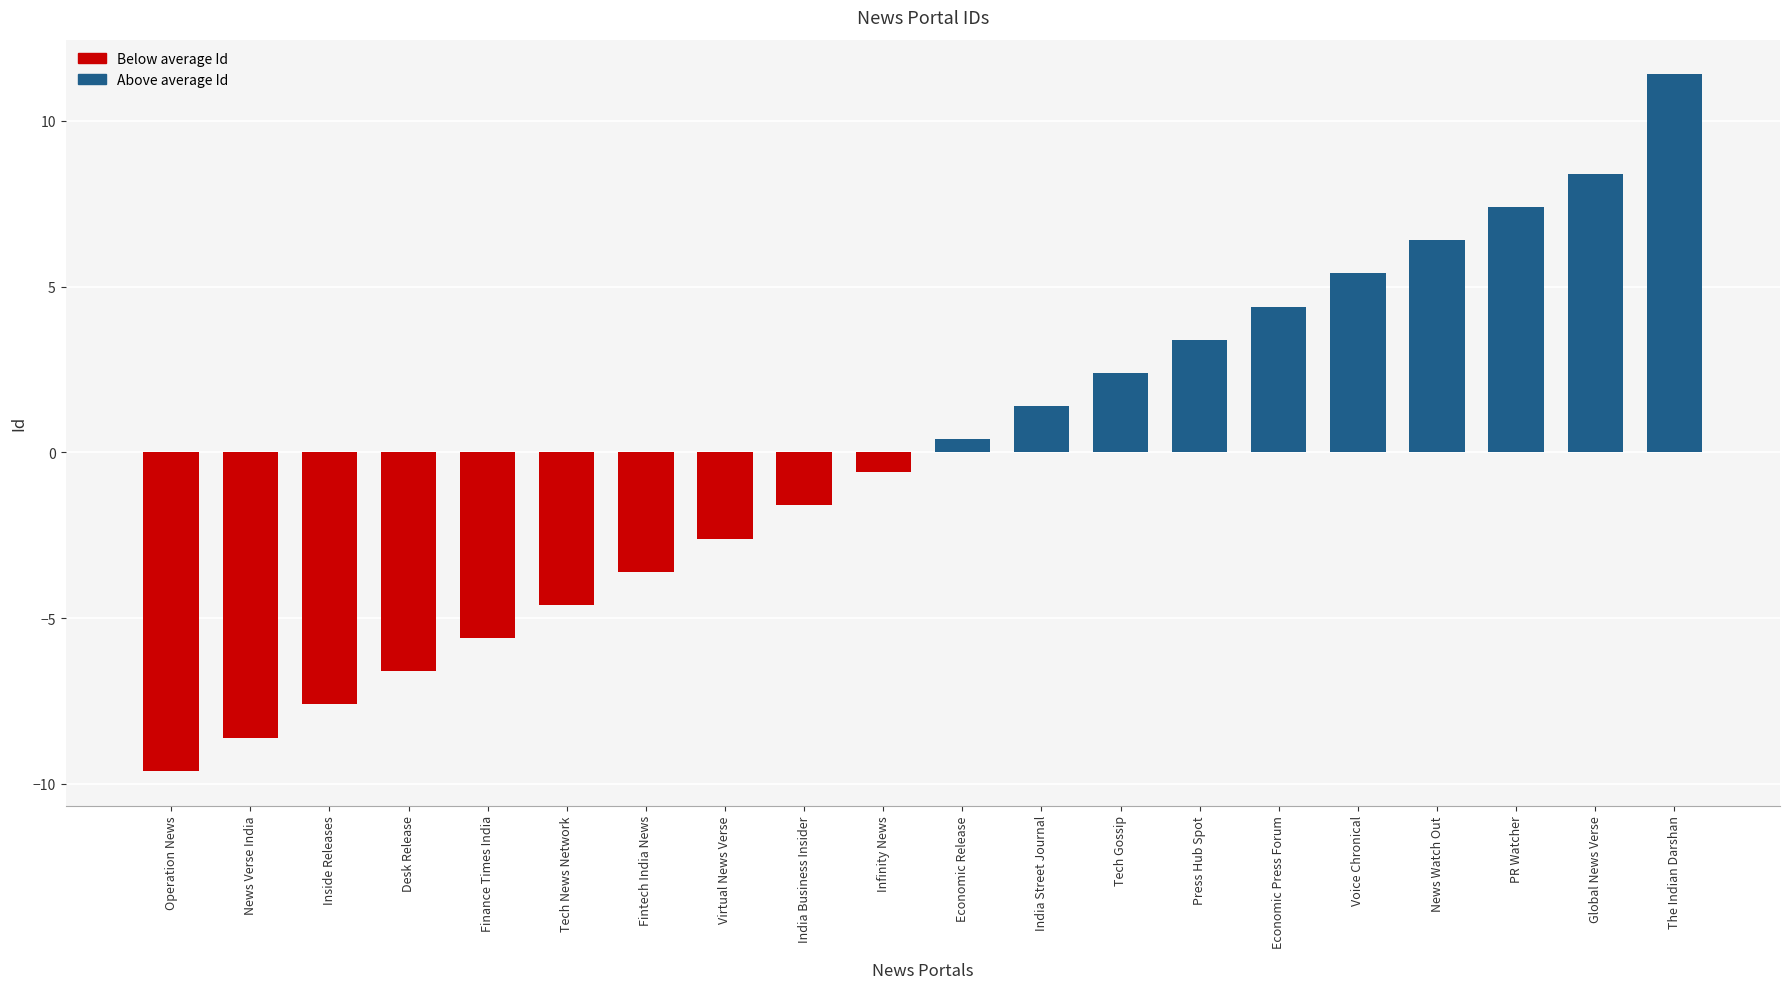

List the labels in order of value, smallest first.

Operation News, News Verse India, Inside Releases, Desk Release, Finance Times India, Tech News Network, Fintech India News, Virtual News Verse, India Business Insider, Infinity News, Economic Release, India Street Journal, Tech Gossip, Press Hub Spot, Economic Press Forum, Voice Chronical, News Watch Out, PR Watcher, Global News Verse, The Indian Darshan